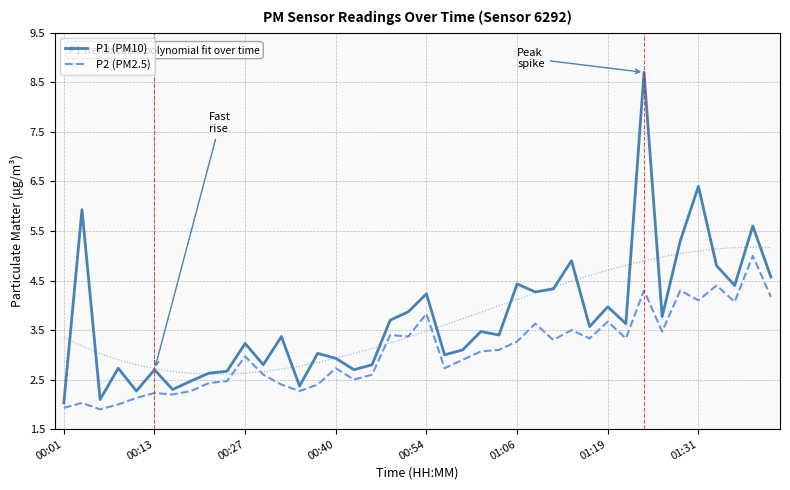

The P2 (PM2.5) series shows 1.6 at 00:40. True or false?

False